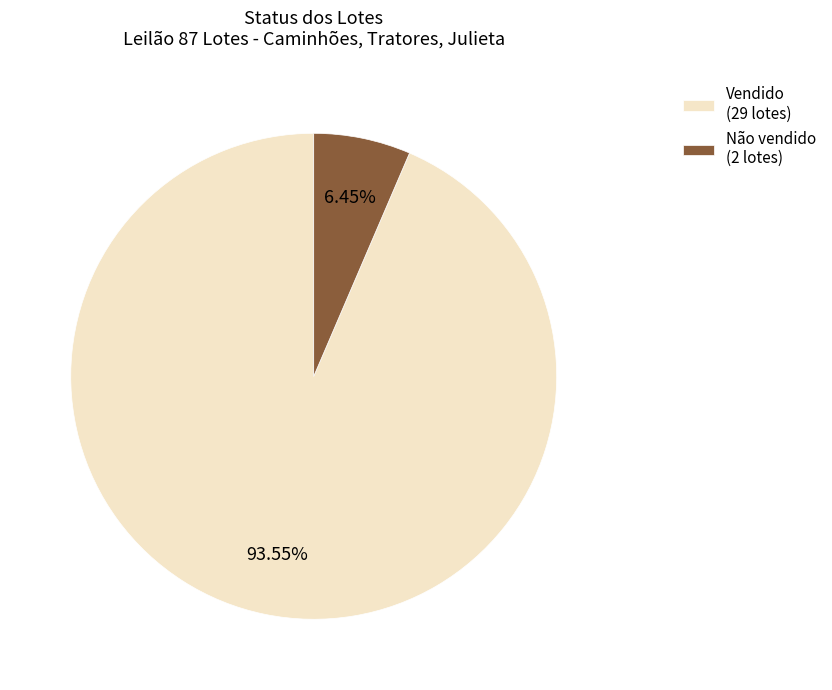

To the nearest percent, what is the difference between the largest and smallest slice percentages?

87%